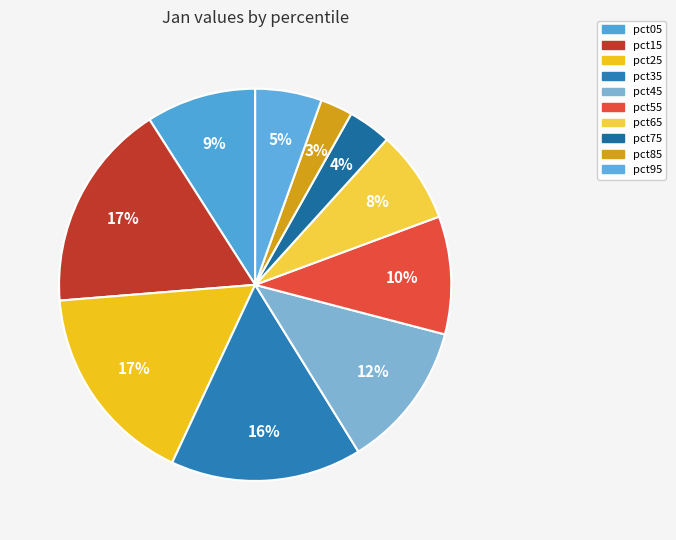

How many segments does this pie chart have?

10